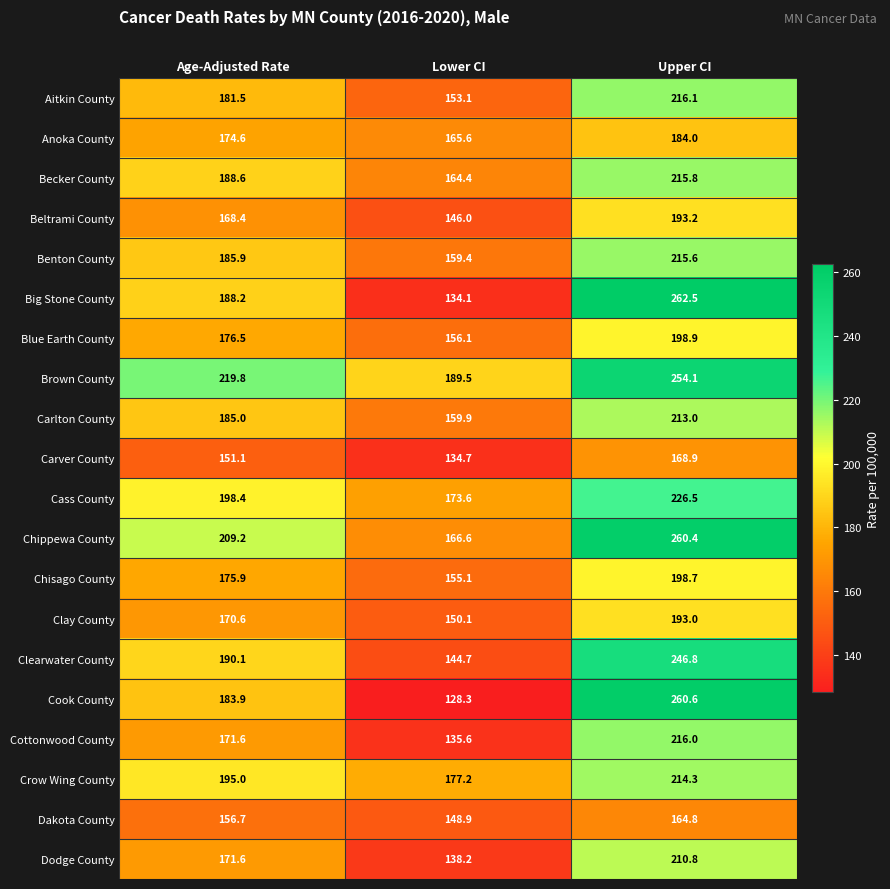

List the series in order of their peak value, highest first.

Big Stone County, Cook County, Chippewa County, Brown County, Clearwater County, Cass County, Aitkin County, Cottonwood County, Becker County, Benton County, Crow Wing County, Carlton County, Dodge County, Blue Earth County, Chisago County, Beltrami County, Clay County, Anoka County, Carver County, Dakota County